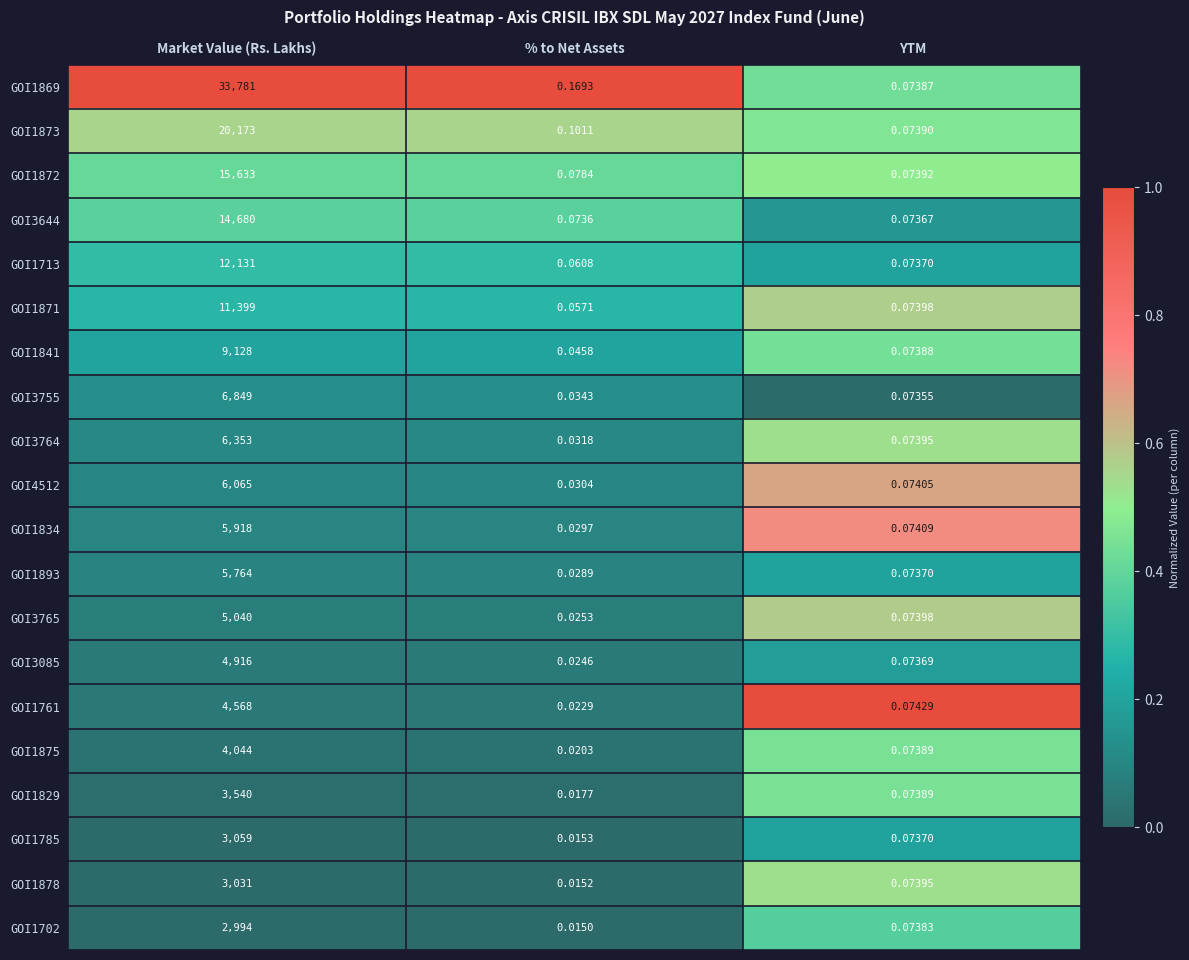

Which label corresponds to the smallest value in the chart?

% to Net Assets